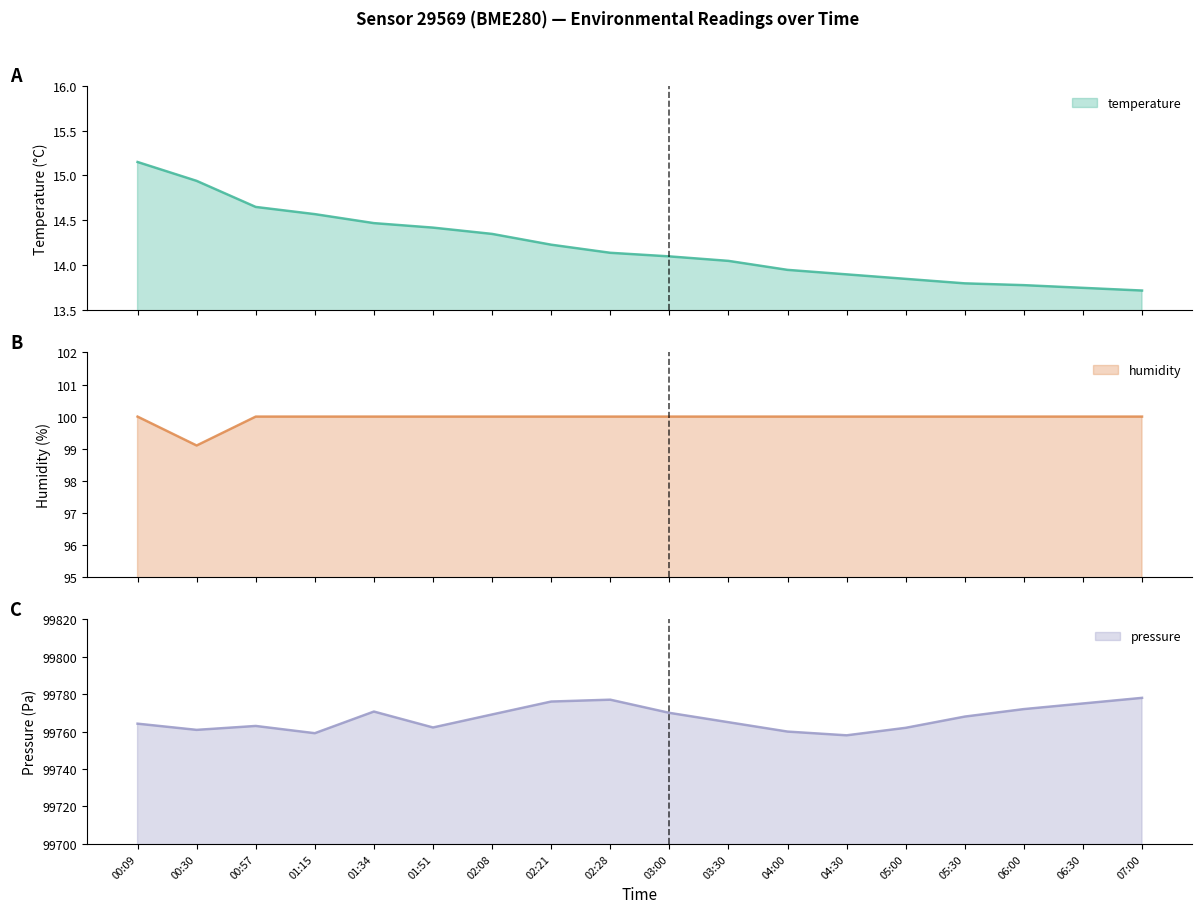

True or false: humidity and temperature cross at least once.

False